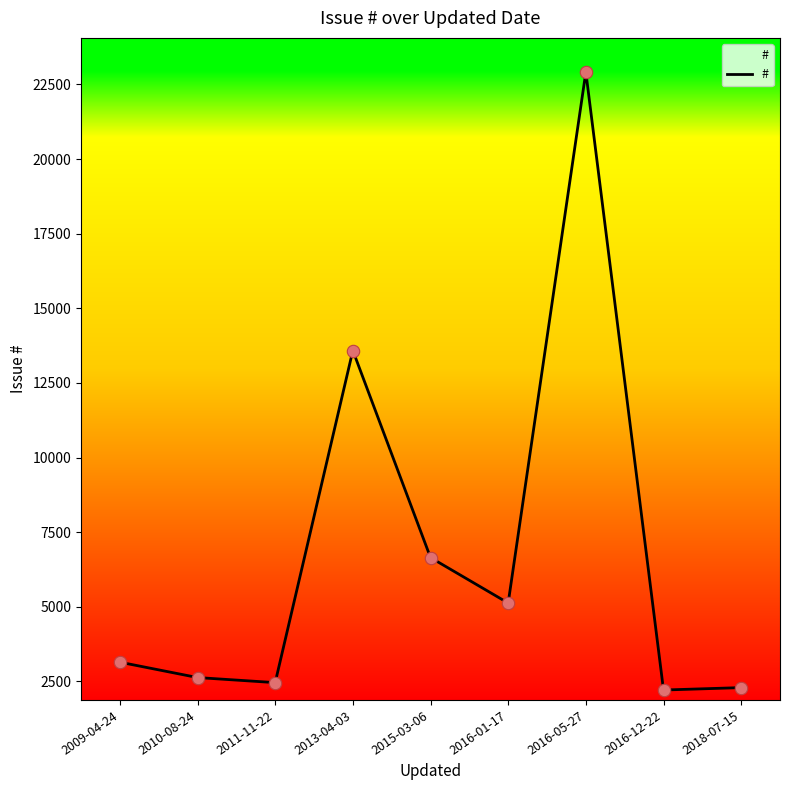

What is the ratio of the value at 2013-04-03 to the value at 2016-05-27?

0.6